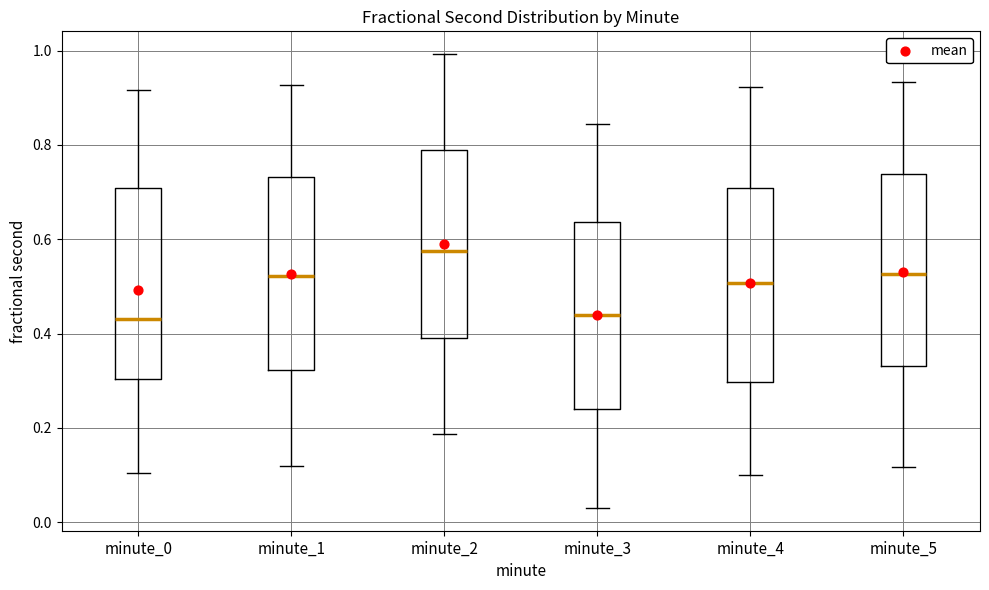

Which box has the highest median line?

minute_2